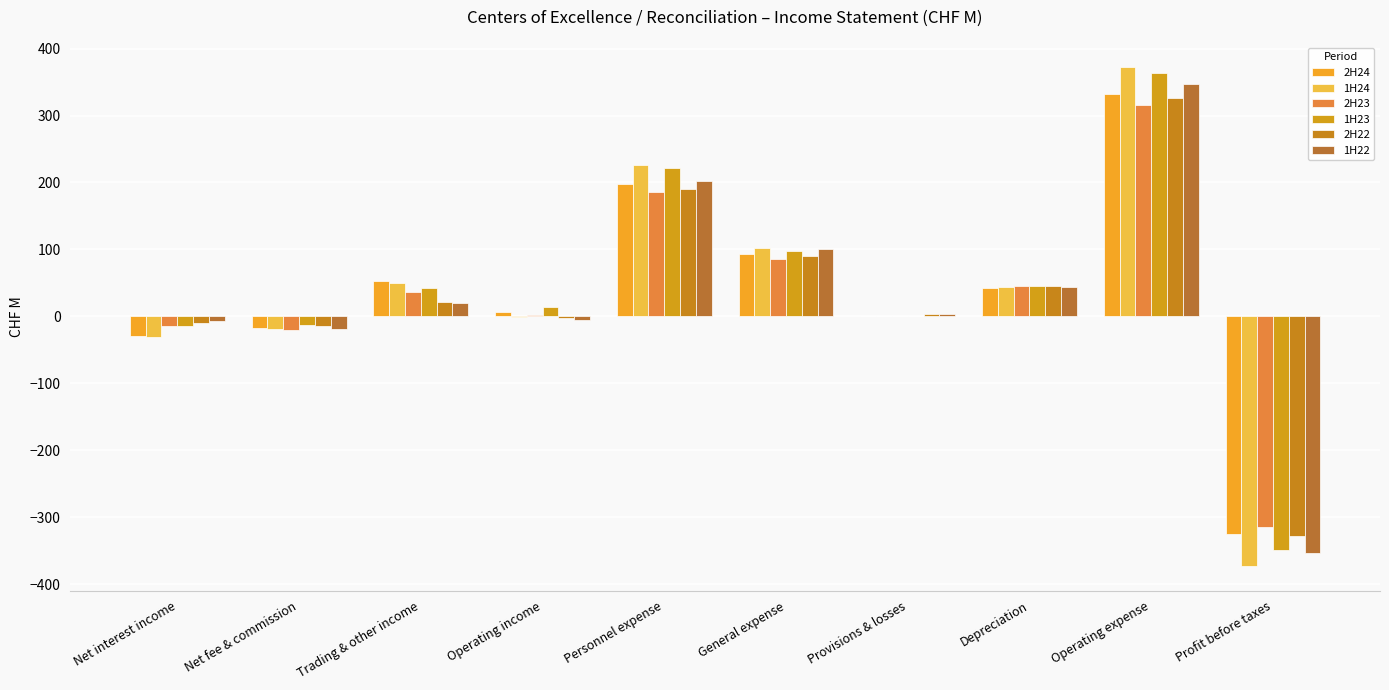

At how many categories does at least one series exceed 179?

2